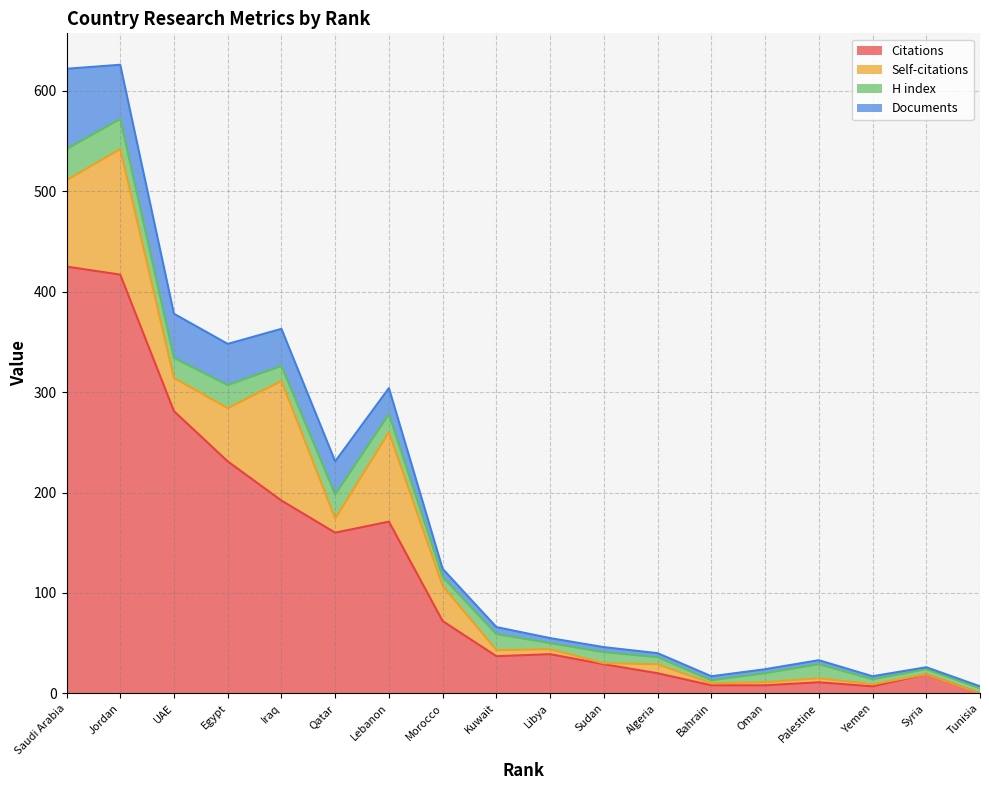

What is the maximum value for Self-citations?

125